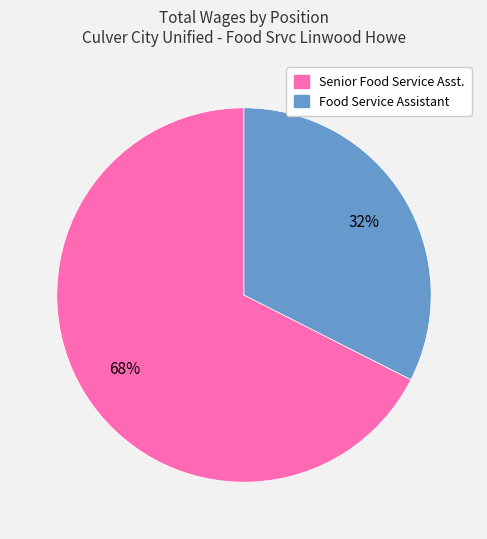

Which category has the smallest portion of the pie?

Food Service Assistant